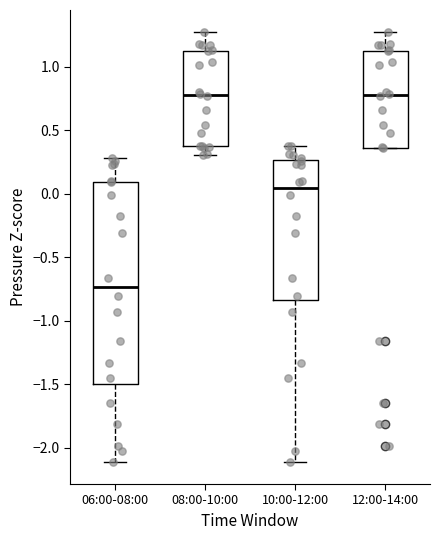

Reading left to right, read every box against the y-axis: the position of its median line, the range the box covers, and the ends of its whiskers. The values are not printed on the chart, so give them approximately, as read against the axis.

06:00-08:00: median -0.75, box -1.50 to 0.10, whiskers -2.10 to 0.30
08:00-10:00: median 0.80, box 0.40 to 1.10, whiskers 0.30 to 1.30
10:00-12:00: median 0.05, box -0.85 to 0.25, whiskers -2.10 to 0.40
12:00-14:00: median 0.80, box 0.35 to 1.10, whiskers 0.35 to 1.30